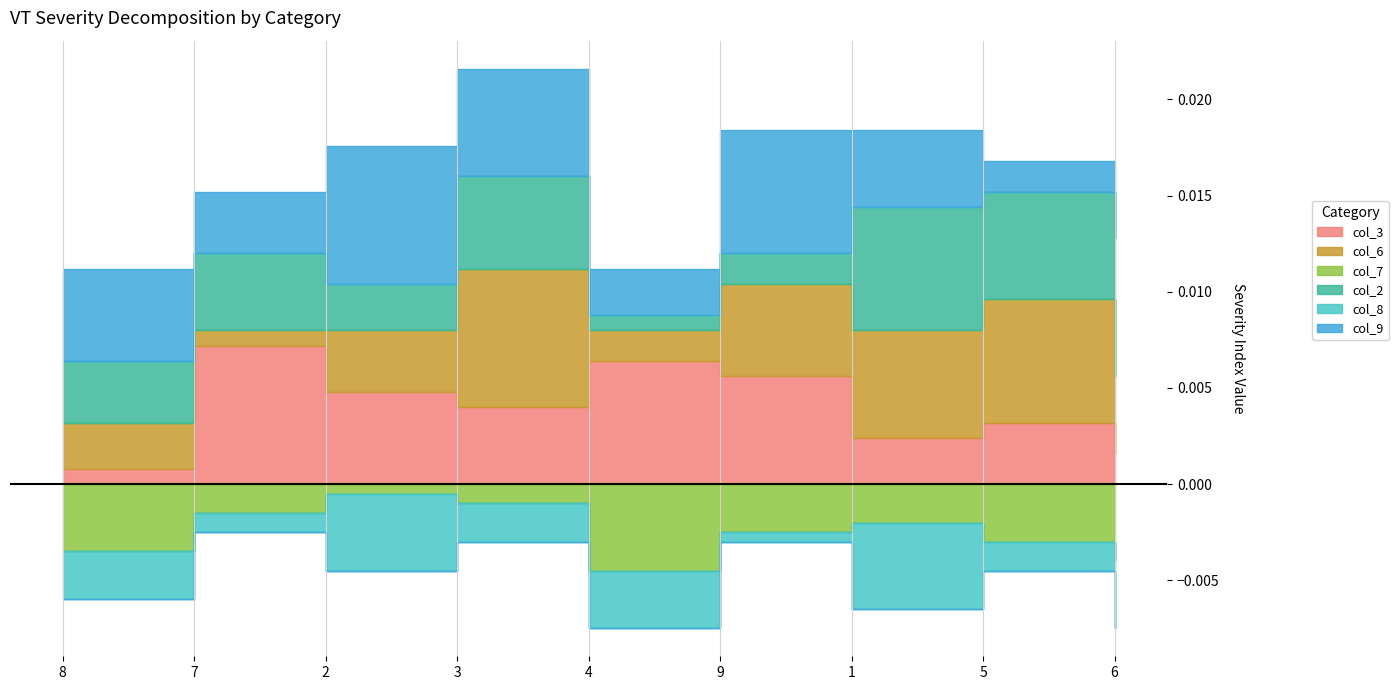

At which label does col_9 first exceed 5?

8